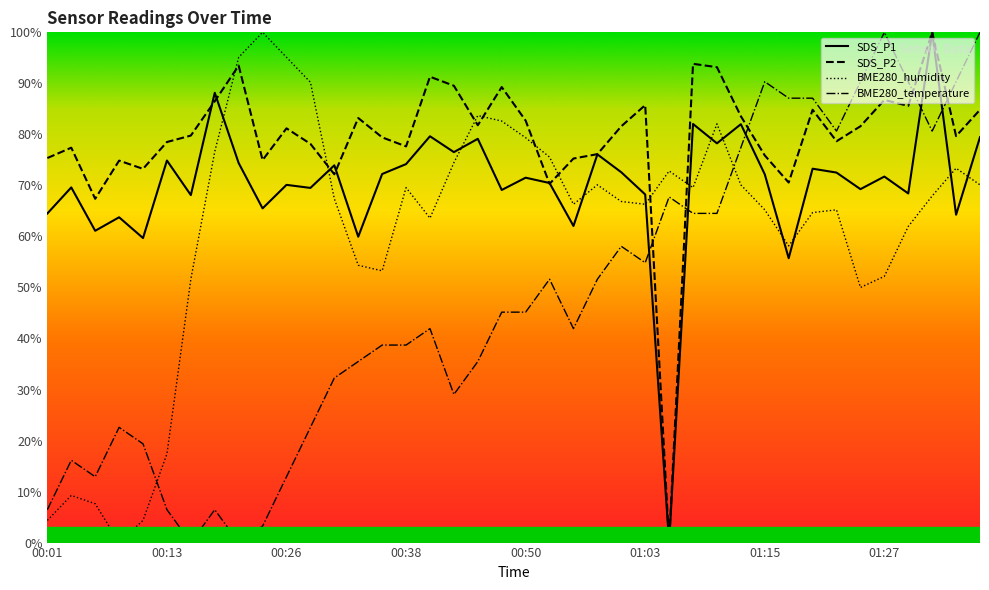

The SDS_P2 series shows 104.3 at 00:13. True or false?

False